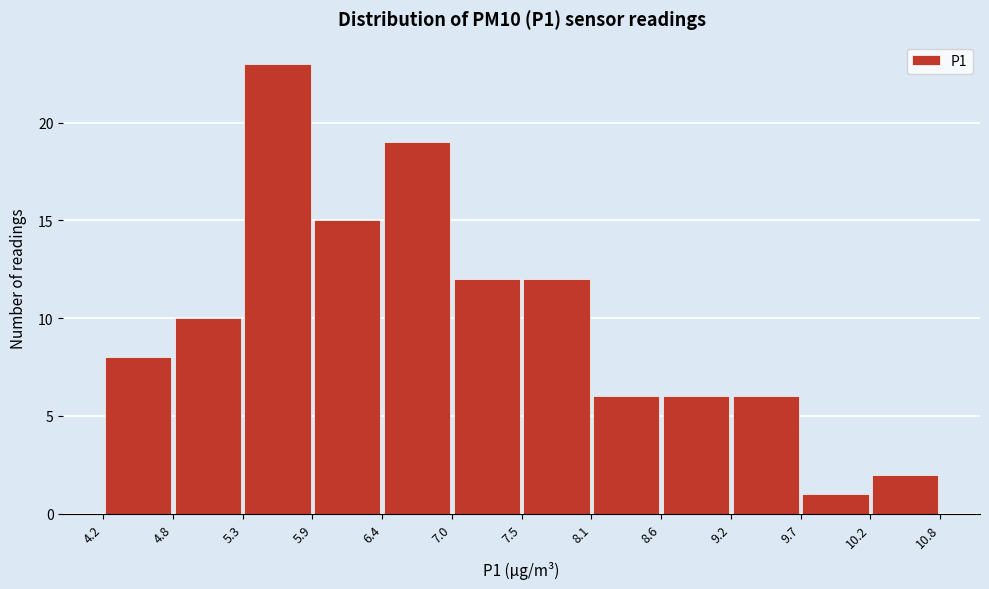

Reading left to right, list every bar in this chart as the range it spans on the x-axis followed by its height. The values are not printed on the chart, so give them approximately, as read against the axis.

4.2 to 4.8: 8
4.8 to 5.3: 10
5.3 to 5.9: 23
5.9 to 6.4: 15
6.4 to 7.0: 19
7.0 to 7.5: 12
7.5 to 8.1: 12
8.1 to 8.6: 6
8.6 to 9.2: 6
9.2 to 9.7: 6
9.7 to 10.2: 1
10.2 to 10.8: 2